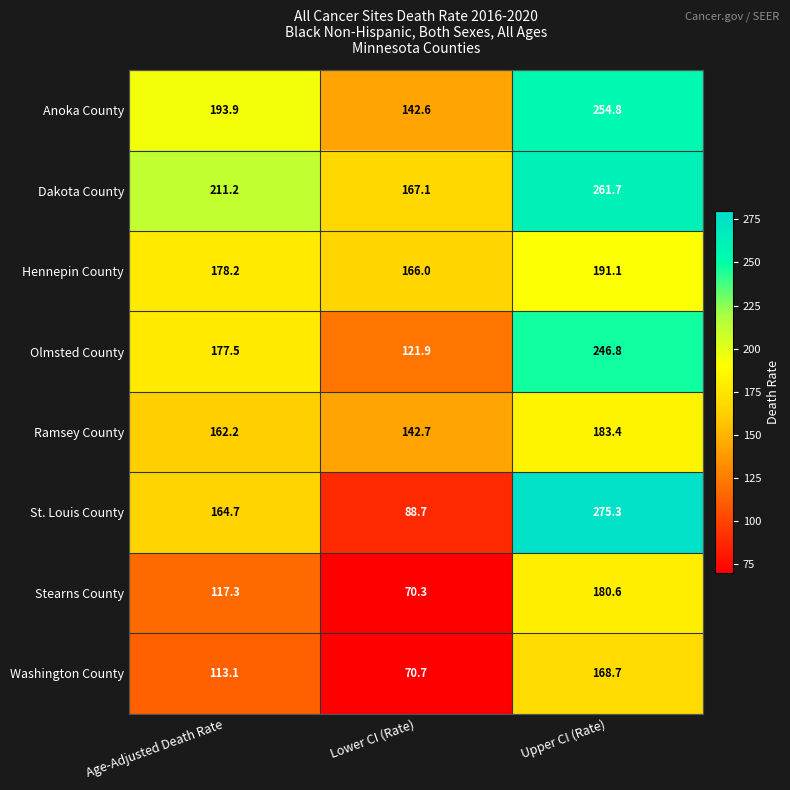

List the labels in order of Dakota County value, smallest first.

Lower CI (Rate), Age-Adjusted Death Rate, Upper CI (Rate)